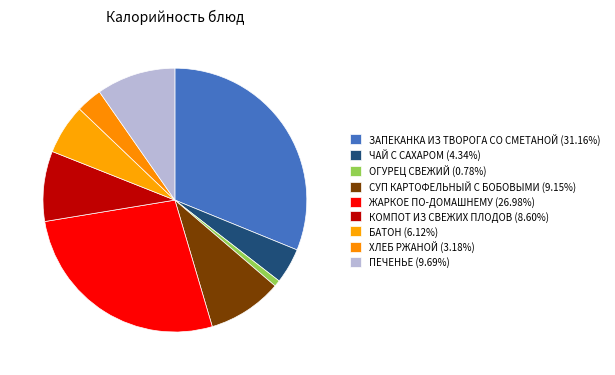

Is ХЛЕБ РЖАНОЙ the majority of the pie?

No